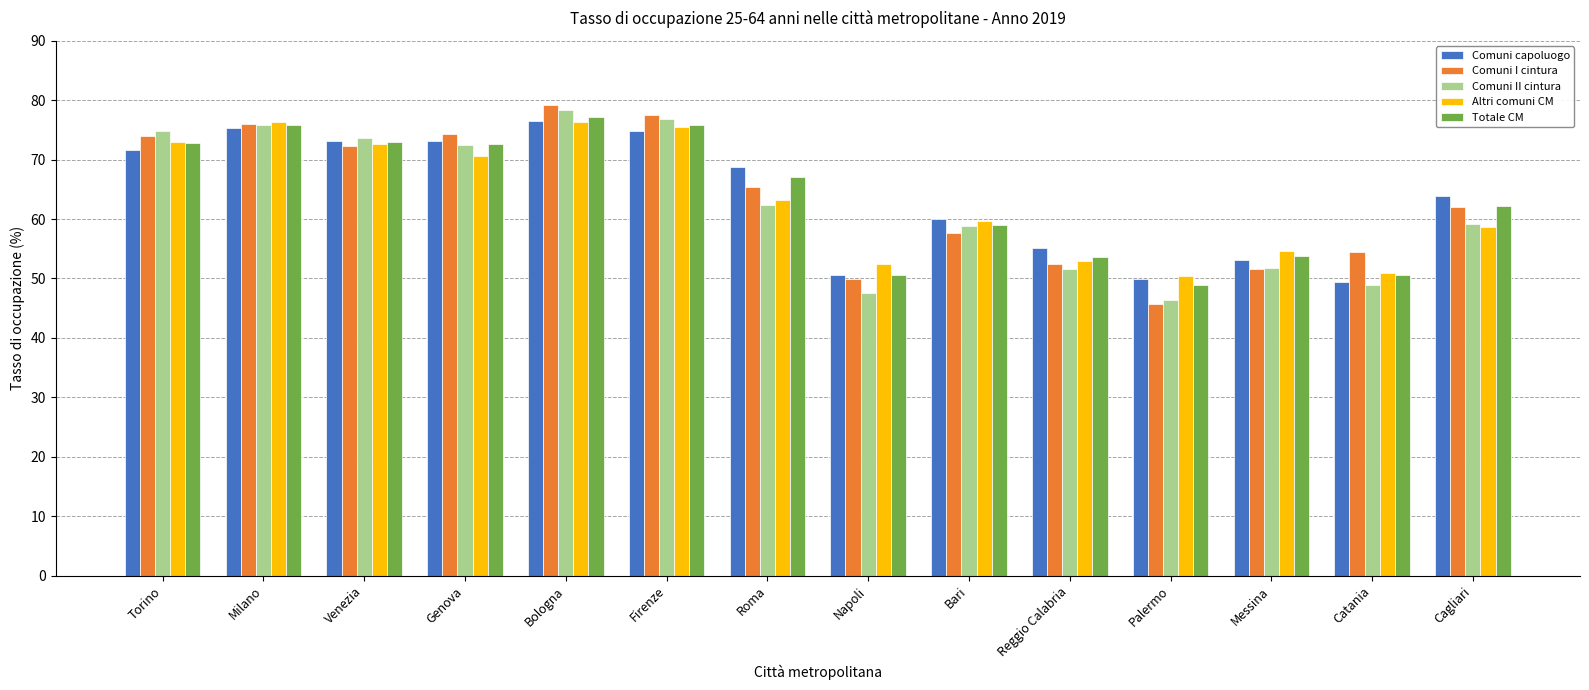

Between Palermo and Catania, which series saw the biggest shift?

Comuni I cintura